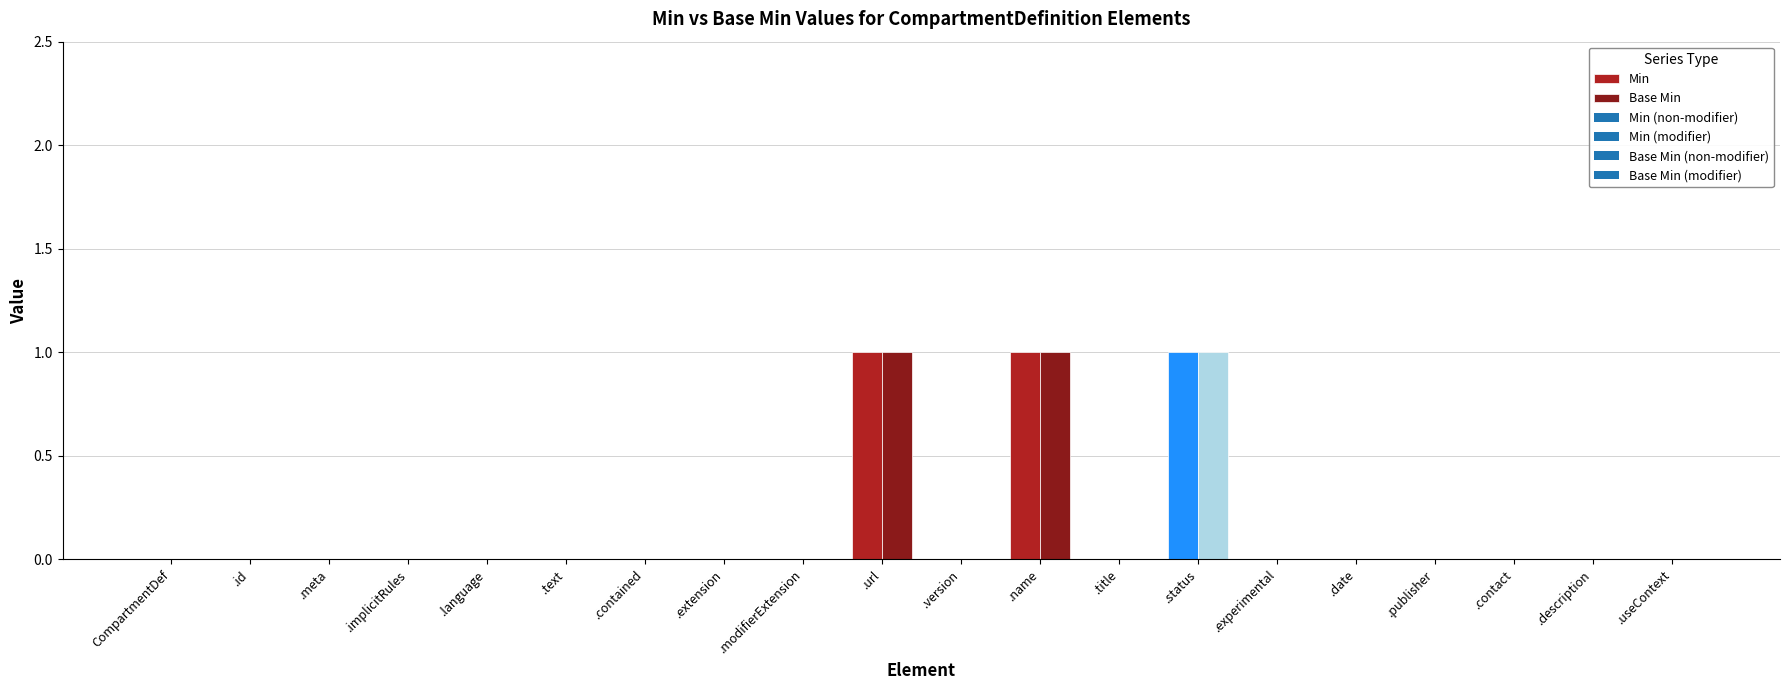

Reading left to right, extract all data points from this chart.

Min: 0	0	0	0	0	0	0	0	0	1	0	1	0	1	0	0	0	0	0	0
Base Min: 0	0	0	0	0	0	0	0	0	1	0	1	0	1	0	0	0	0	0	0